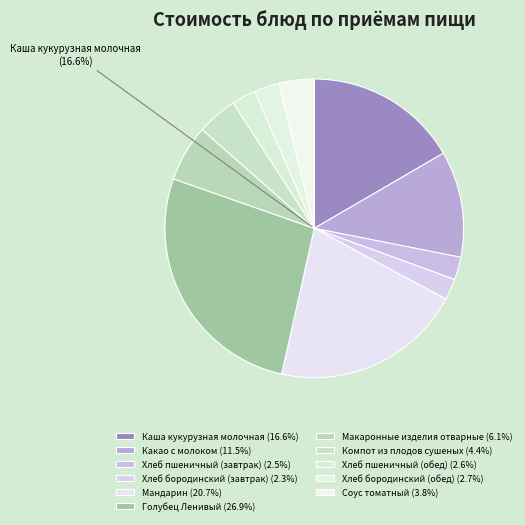

Count the number of slices in the pie.

11